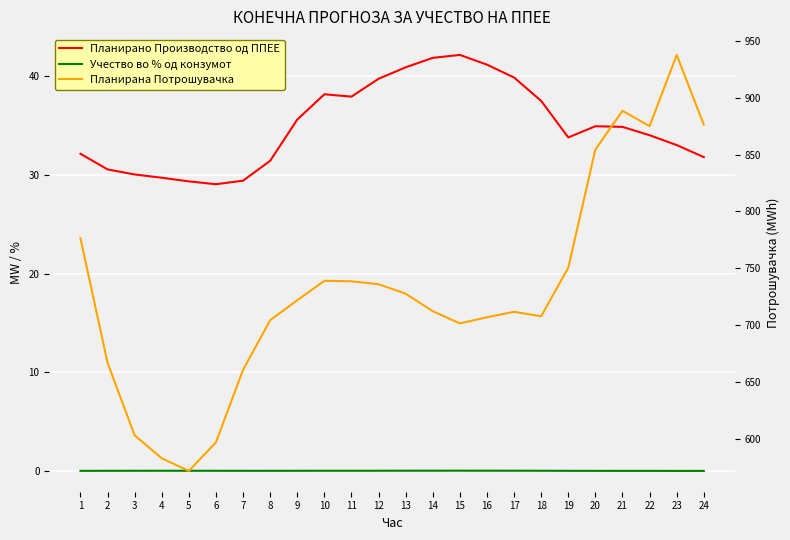

Count the number of data series in this chart.

3